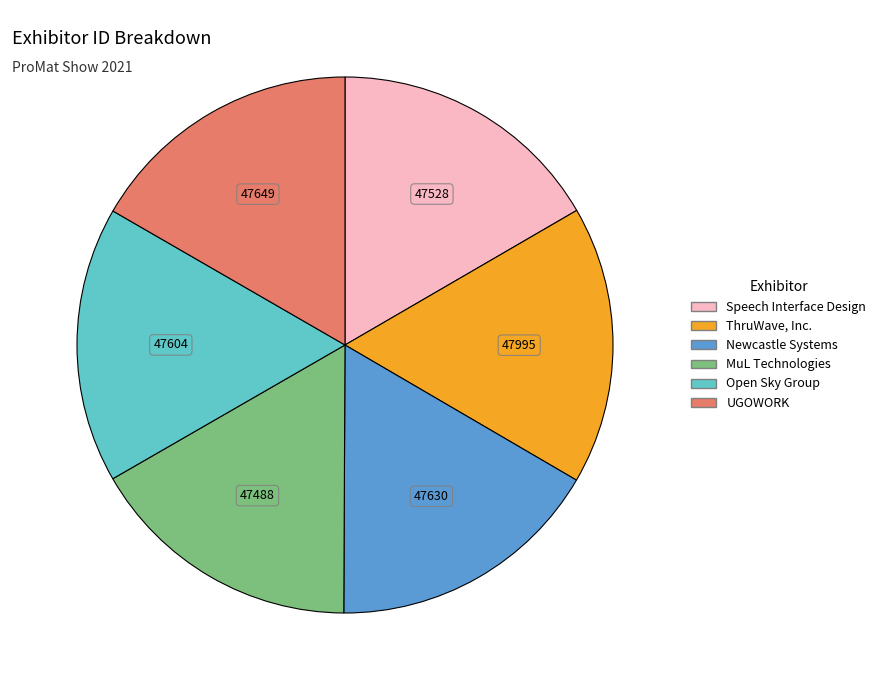

Combined, do MuL Technologies and UGOWORK account for over 50%?

No